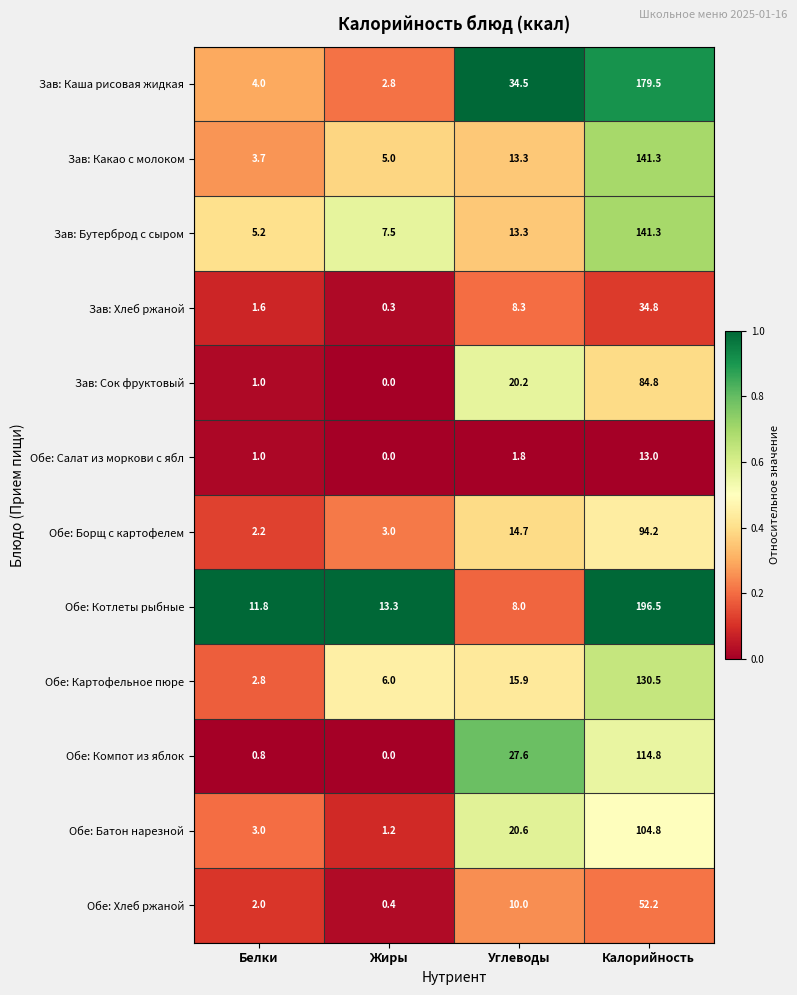

What is the sum of all Зав: Бутерброд с сыром values?

167.3